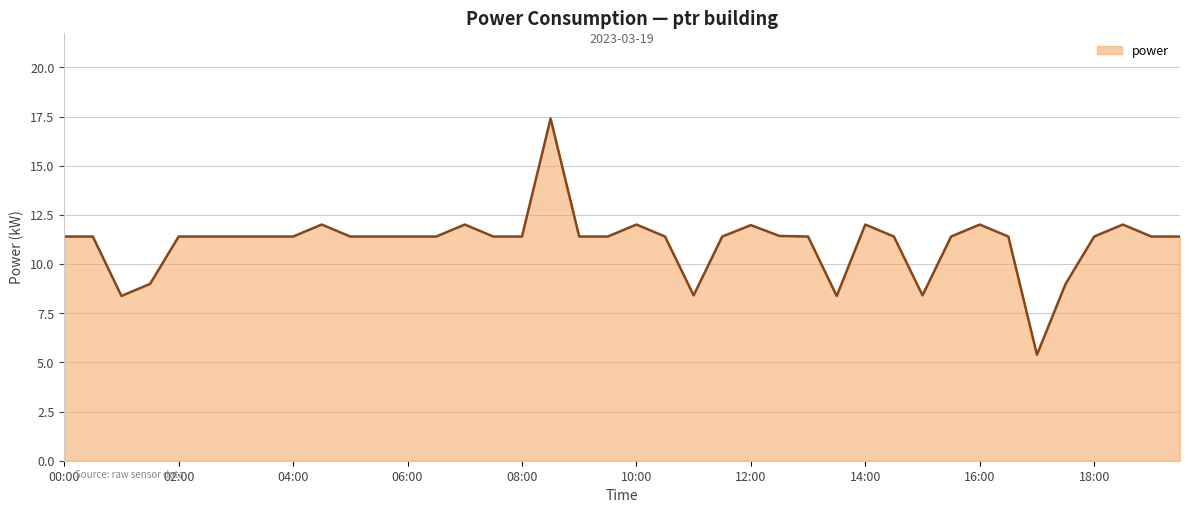

How many lines are shown in the chart?

1